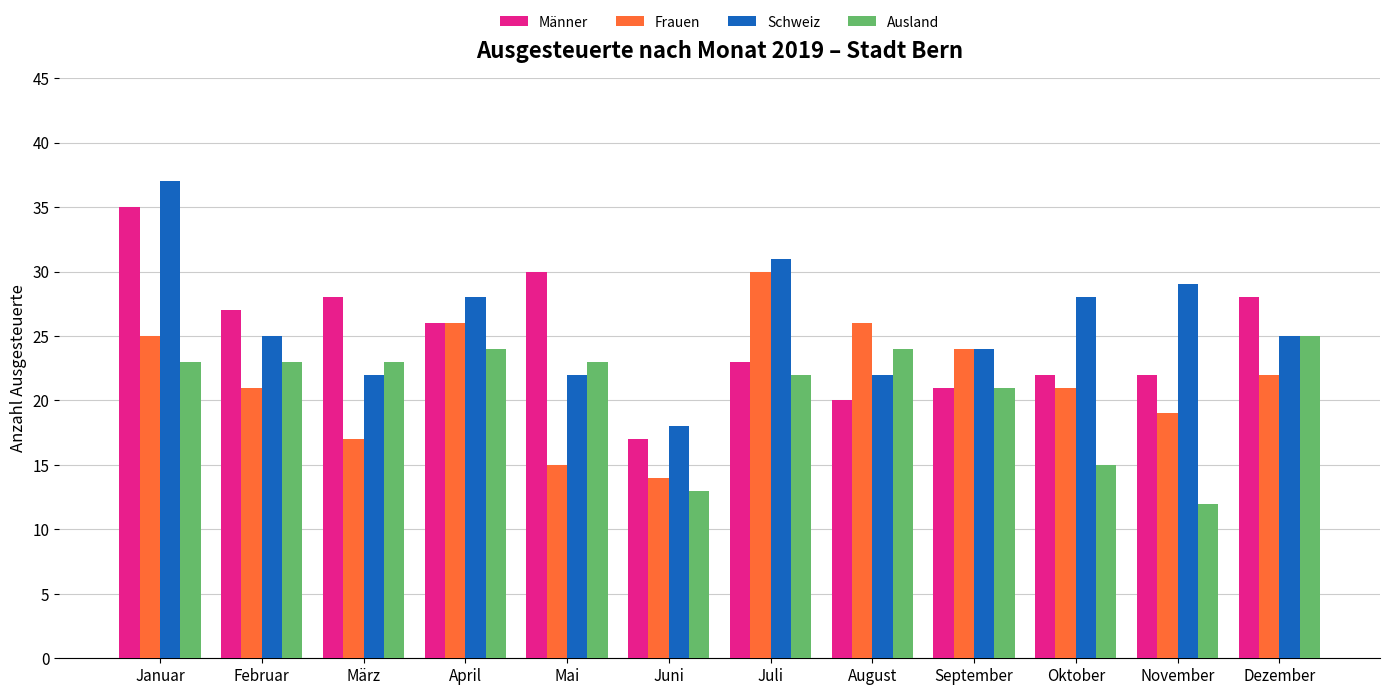

What is the minimum value for Ausland?

12